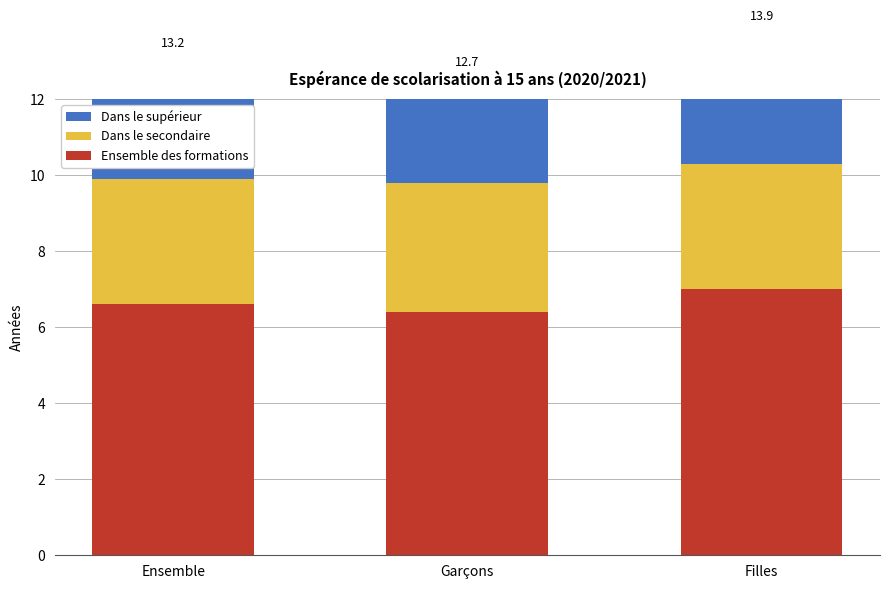

What is the greatest value displayed?

7.0